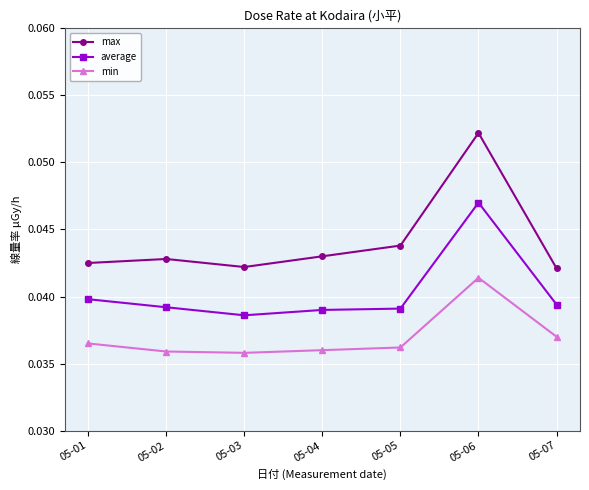

How many data points does each series have?

7